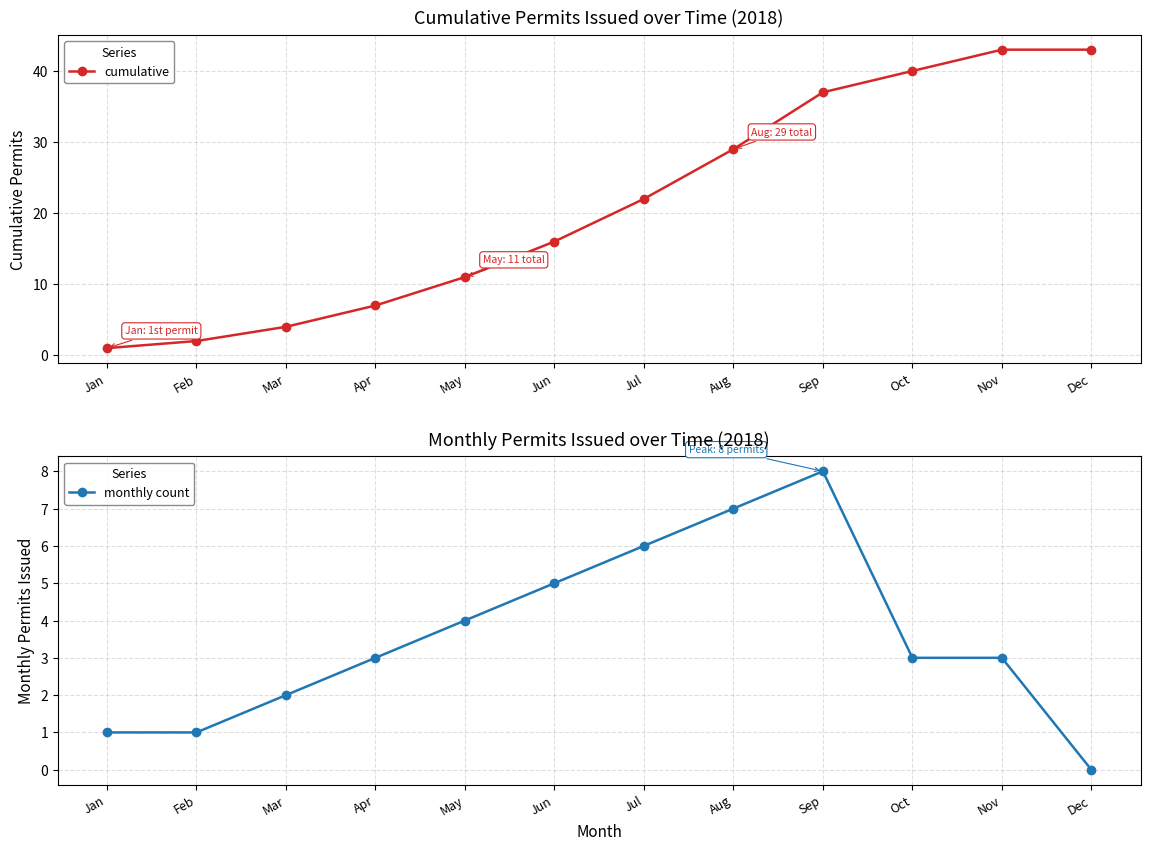

Which series has the widest spread of values?

cumulative